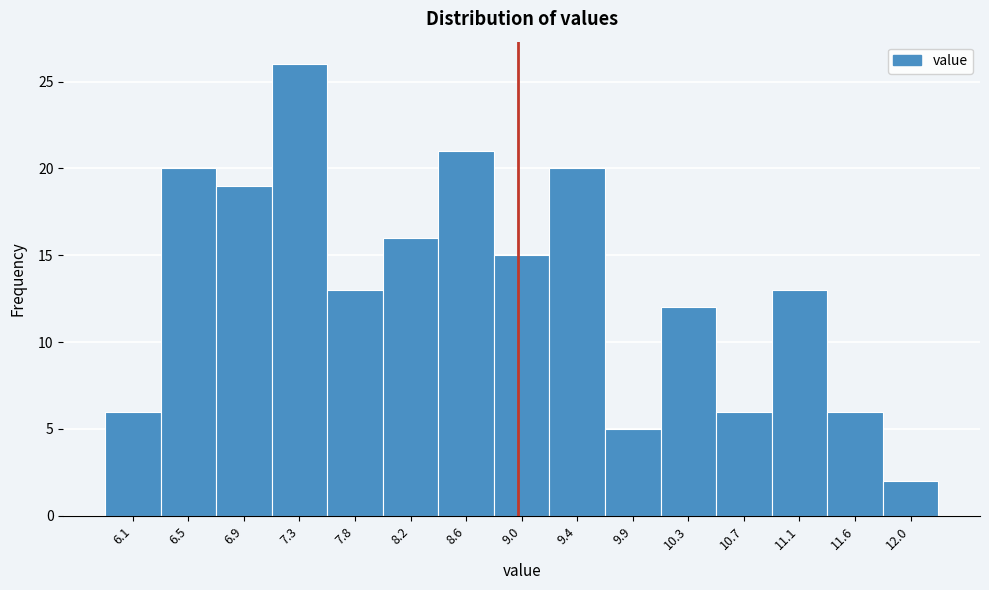

Which range on the x-axis has the tallest bar?

7.10 to 7.55